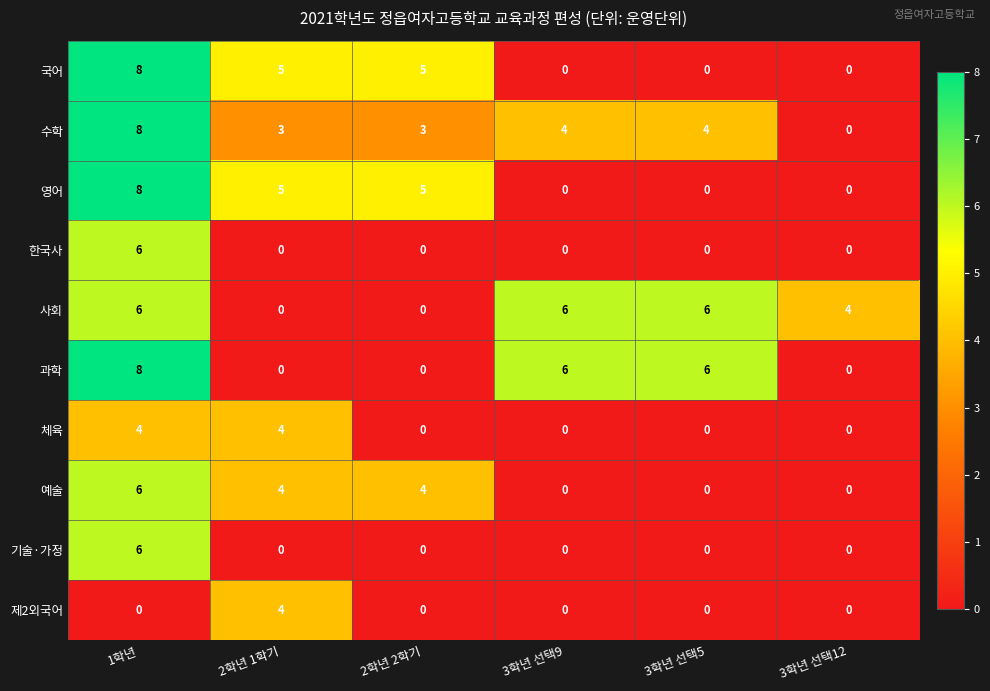

What is the spread (max minus min) of values at 3학년 선택9?

6